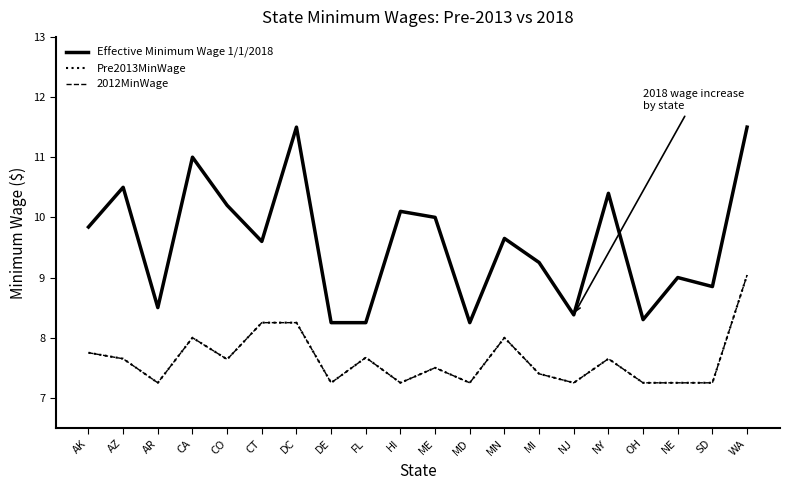

What is the label of the 6th point from the left?

CT